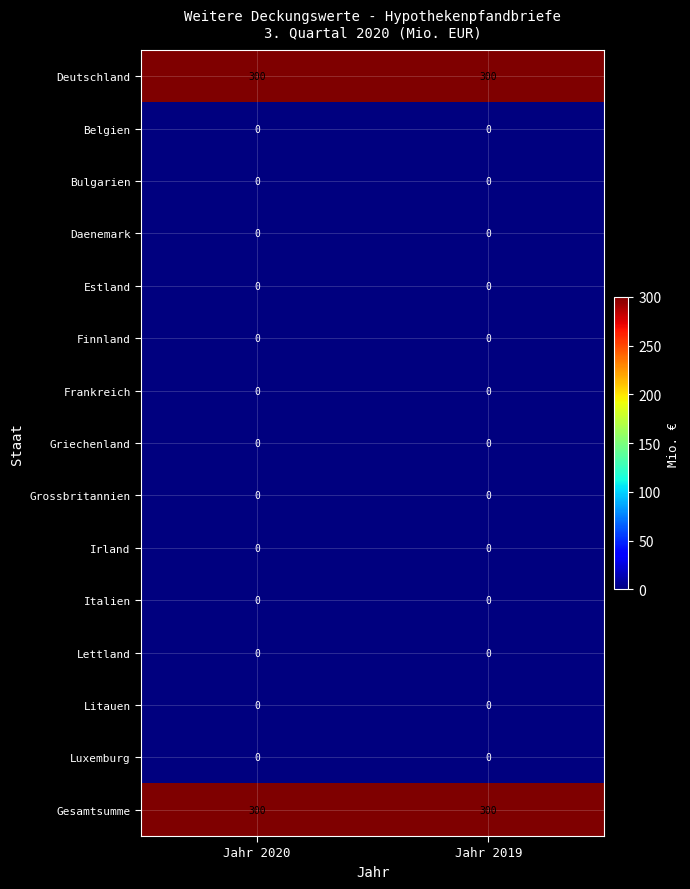

What is the greatest value displayed?

300